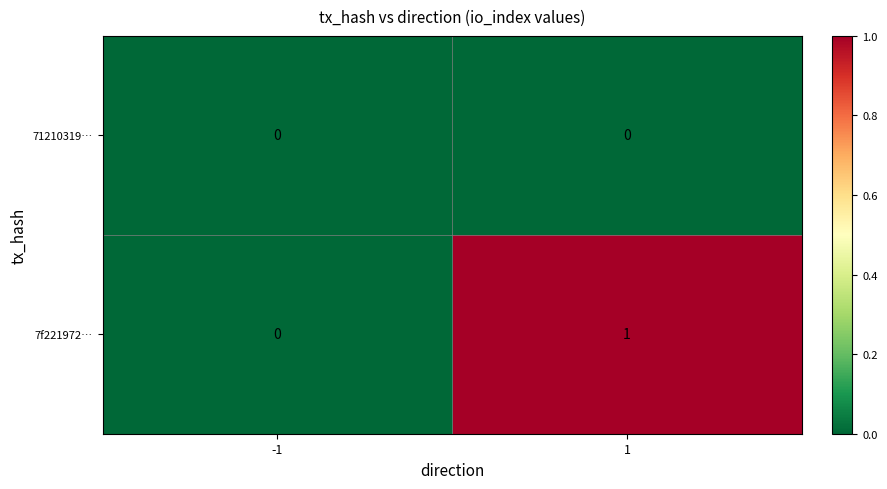

At which category does the chart reach its peak across all series?

1